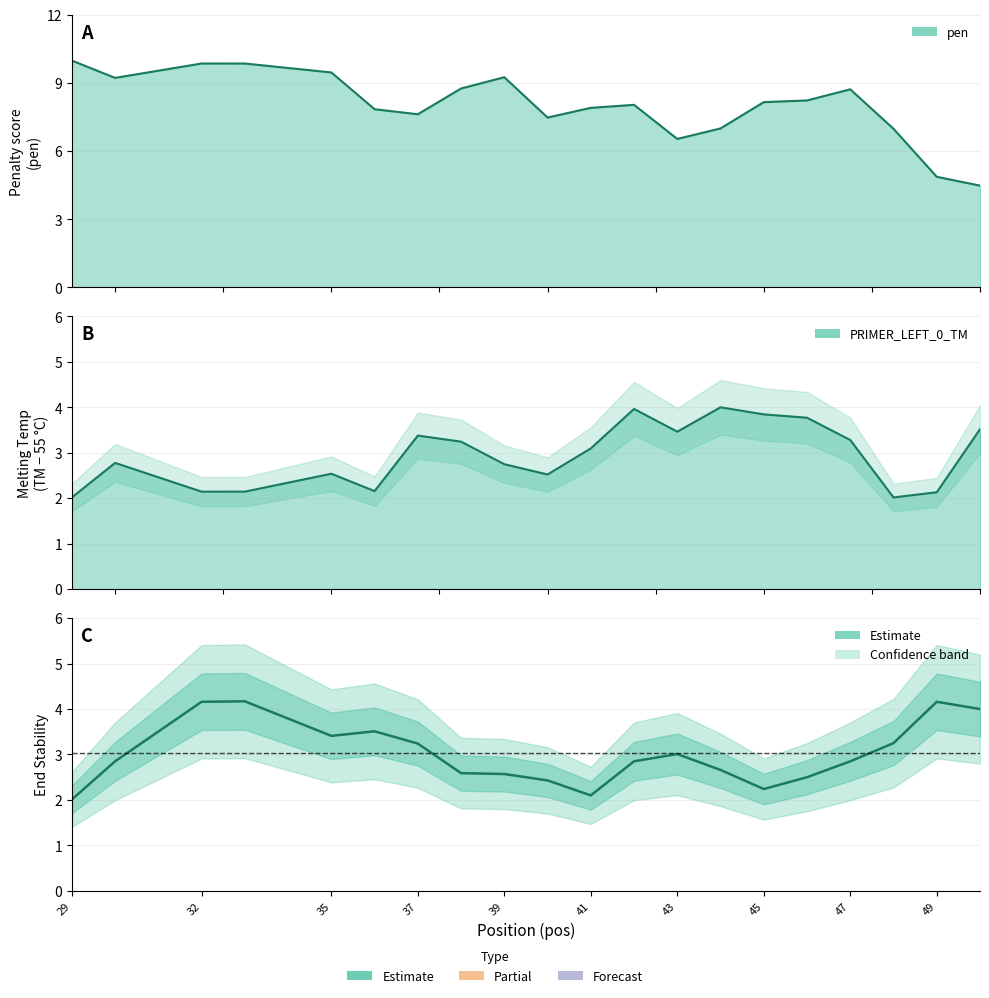

How many interior local valleys (lower than both neighbors) does the data have?

3